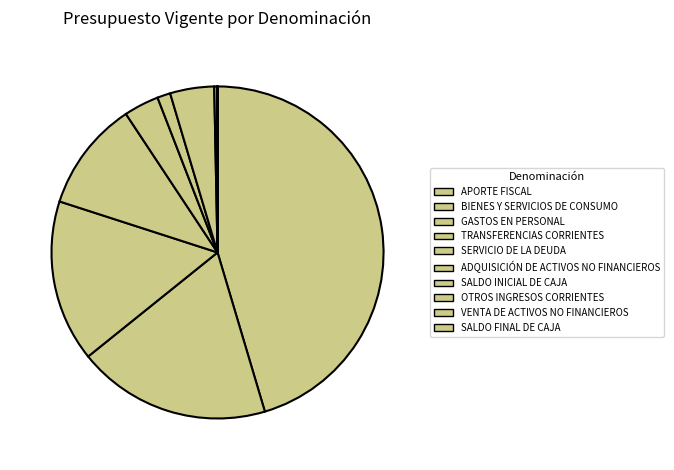

The SERVICIO DE LA DEUDA slice represents 11% of the pie. True or false?

False